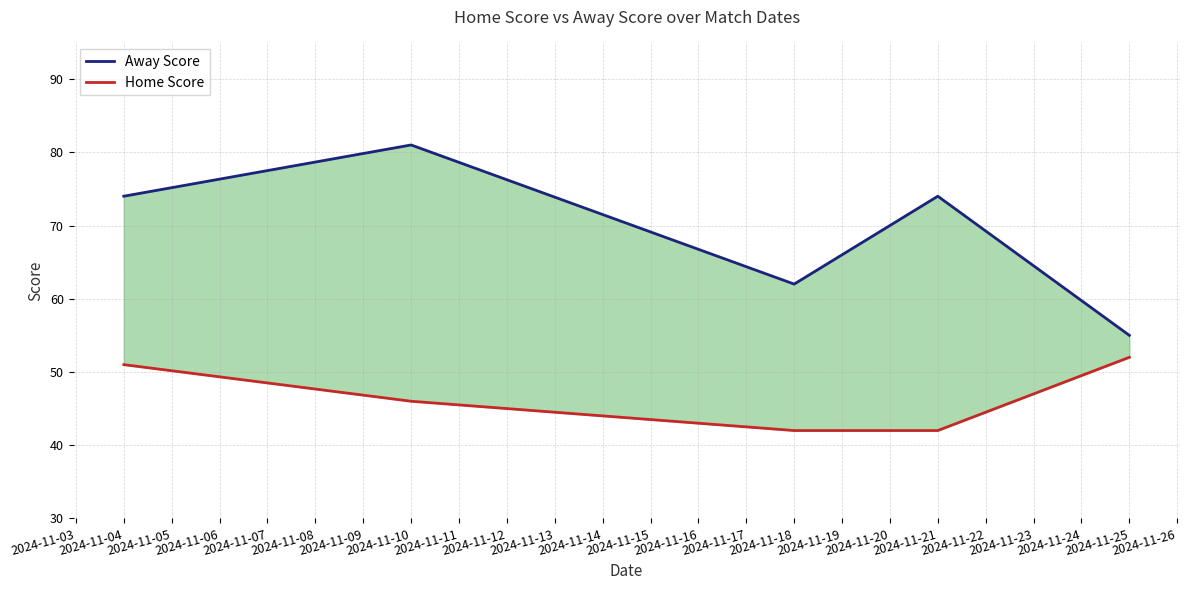

Which series has the widest spread of values?

Away Score